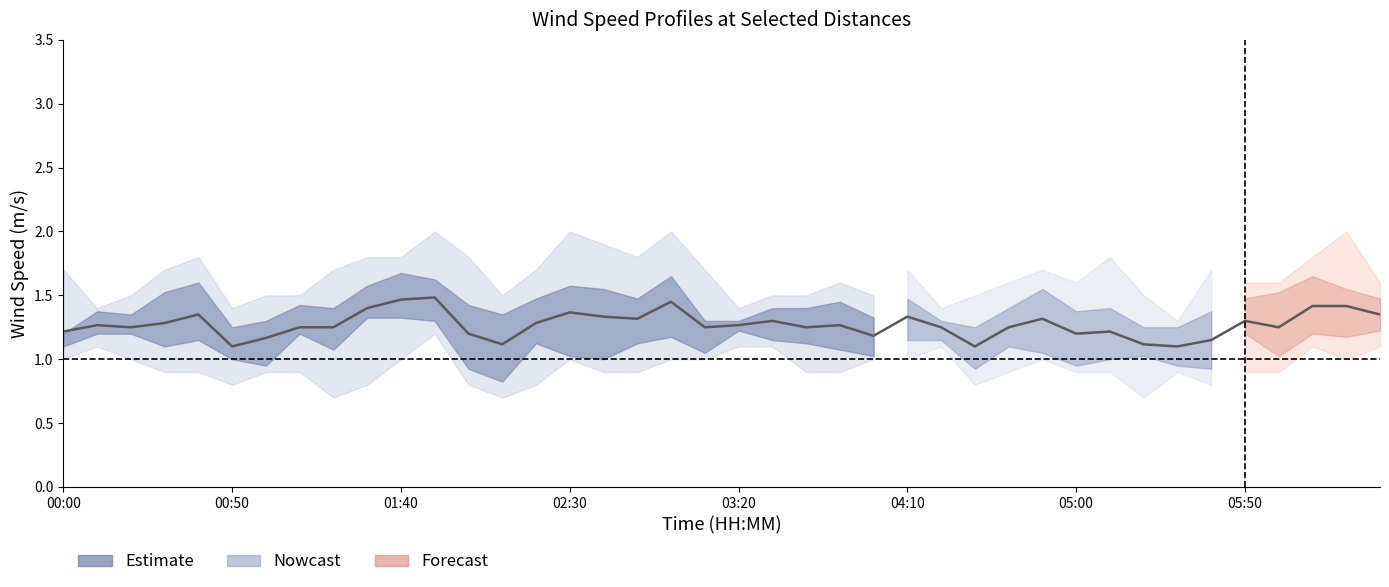

Is this an area chart (filled region under the line)?

No